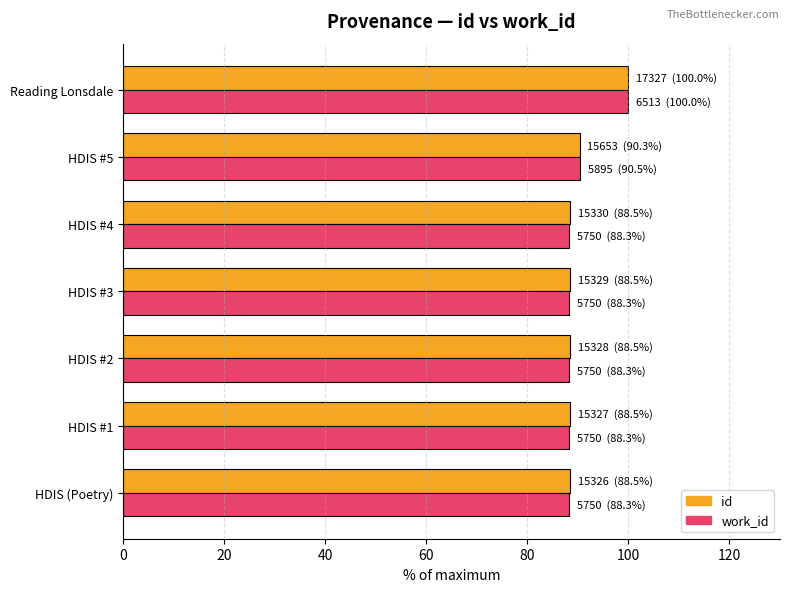

Which series has the widest spread of values?

work_id